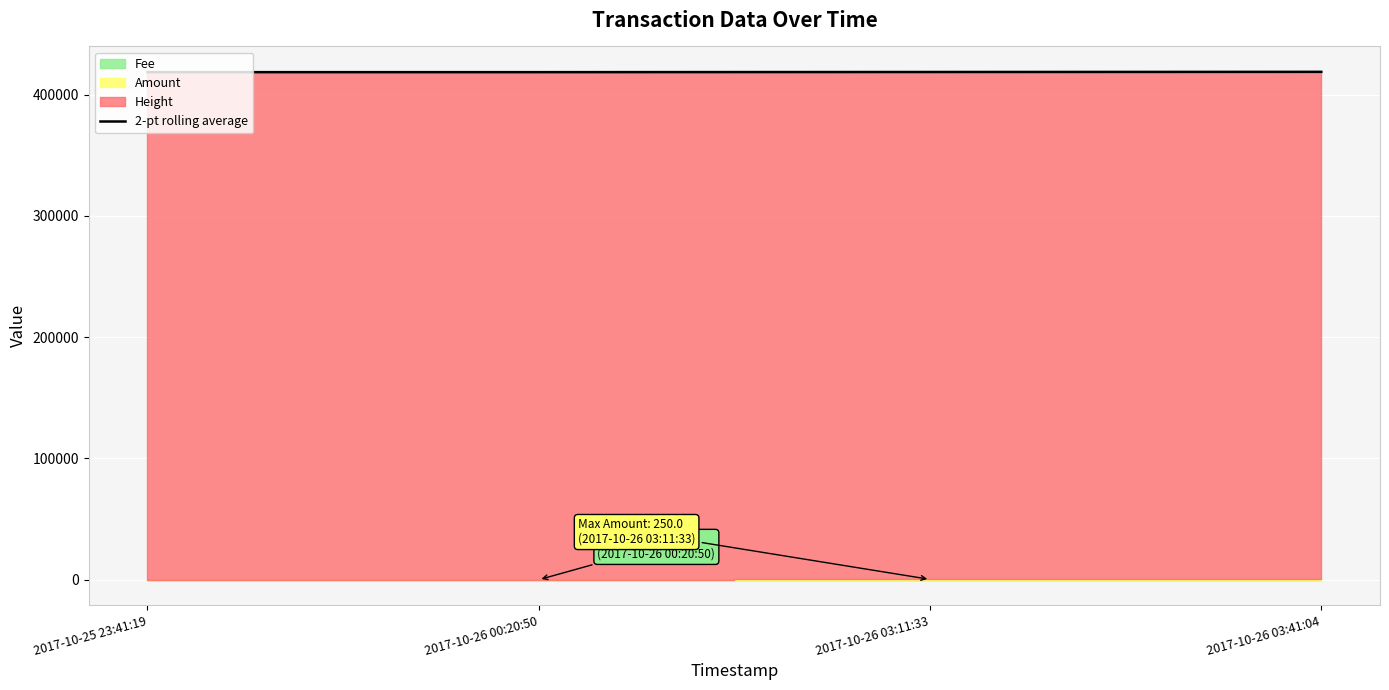

How many interior local valleys (lower than both neighbors) does the data have?

1